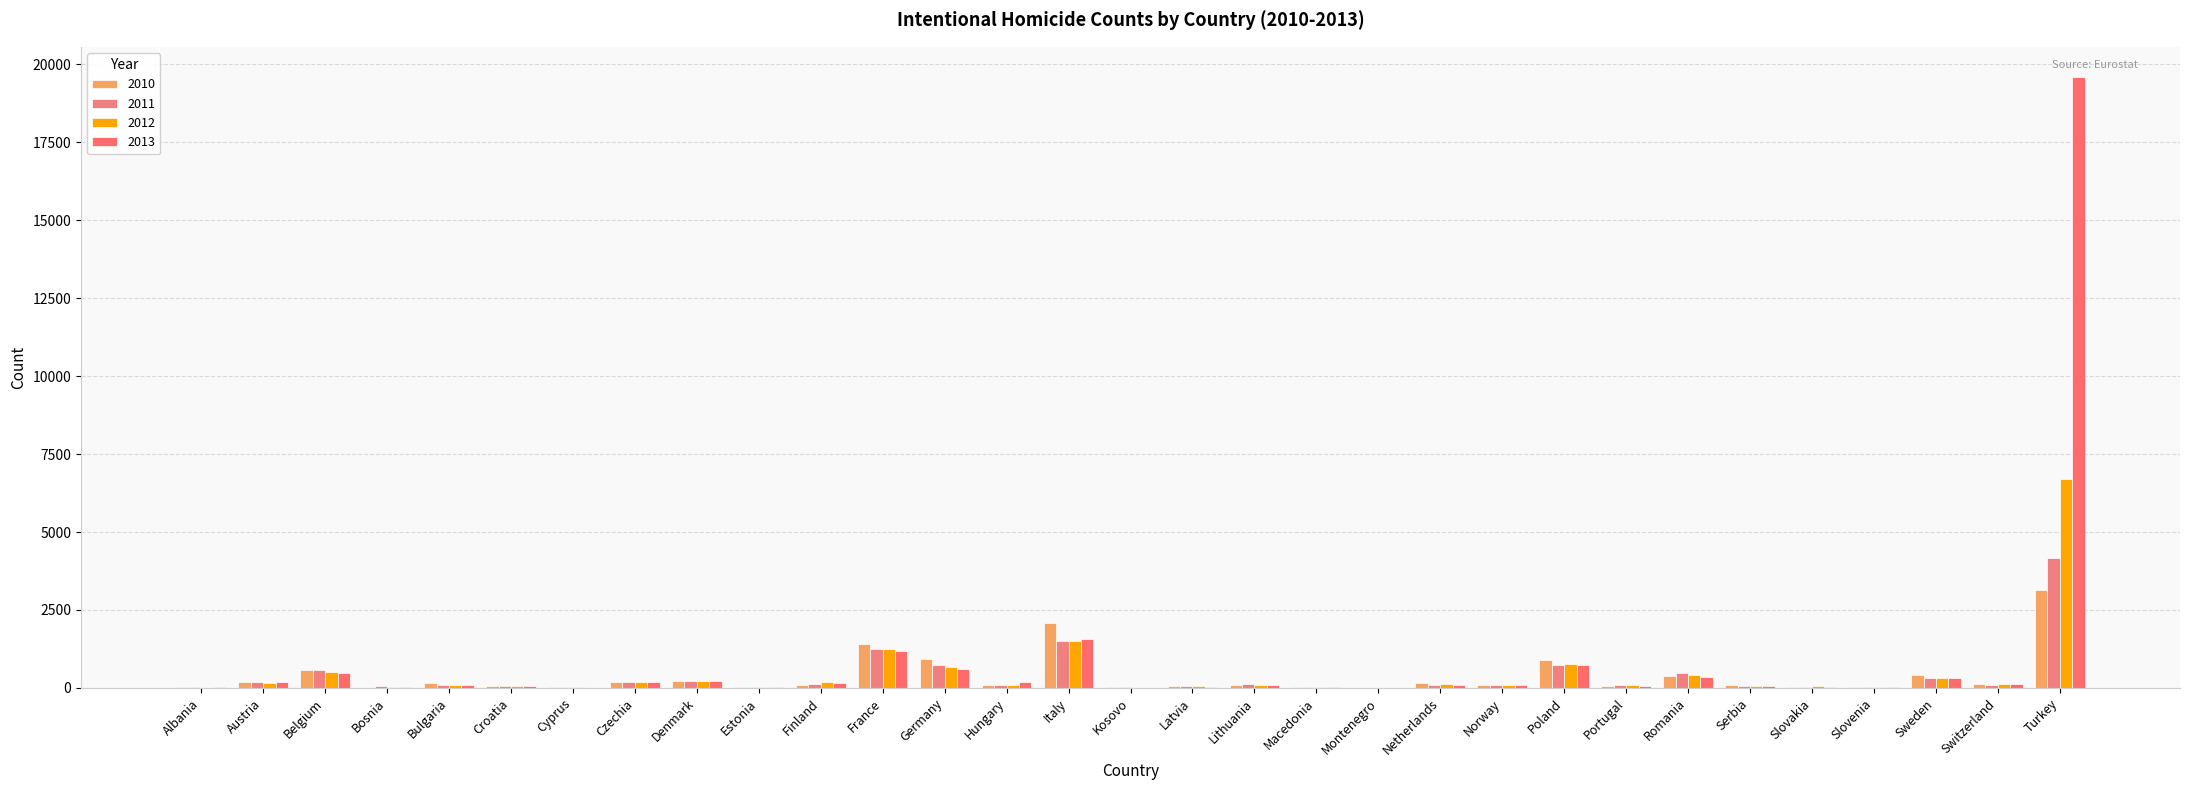

What position from the left is Italy?

15